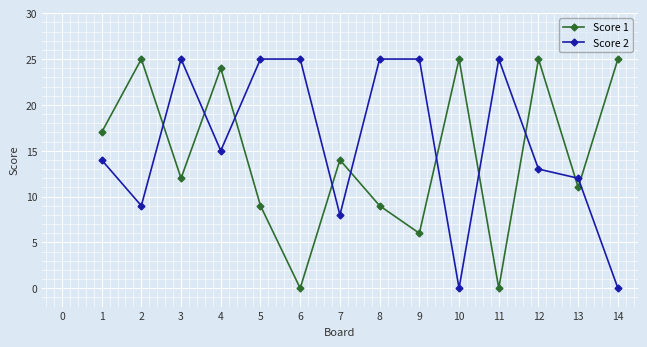

At which category does Score 1 reach its first local valley?

3